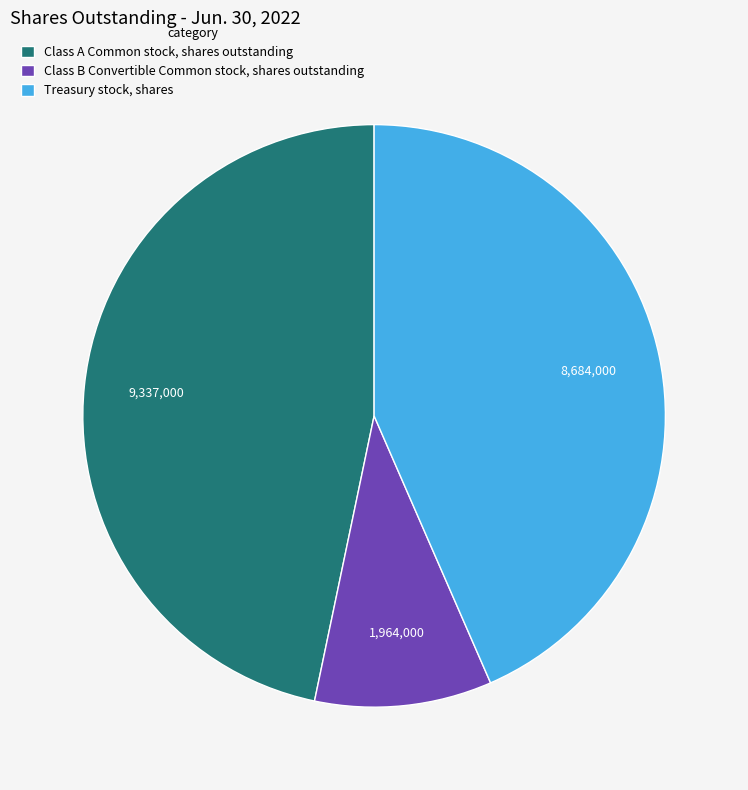

Approximately how many times larger is the value at Treasury stock, shares compared to Class B Convertible Common stock, shares outstanding?

4.4